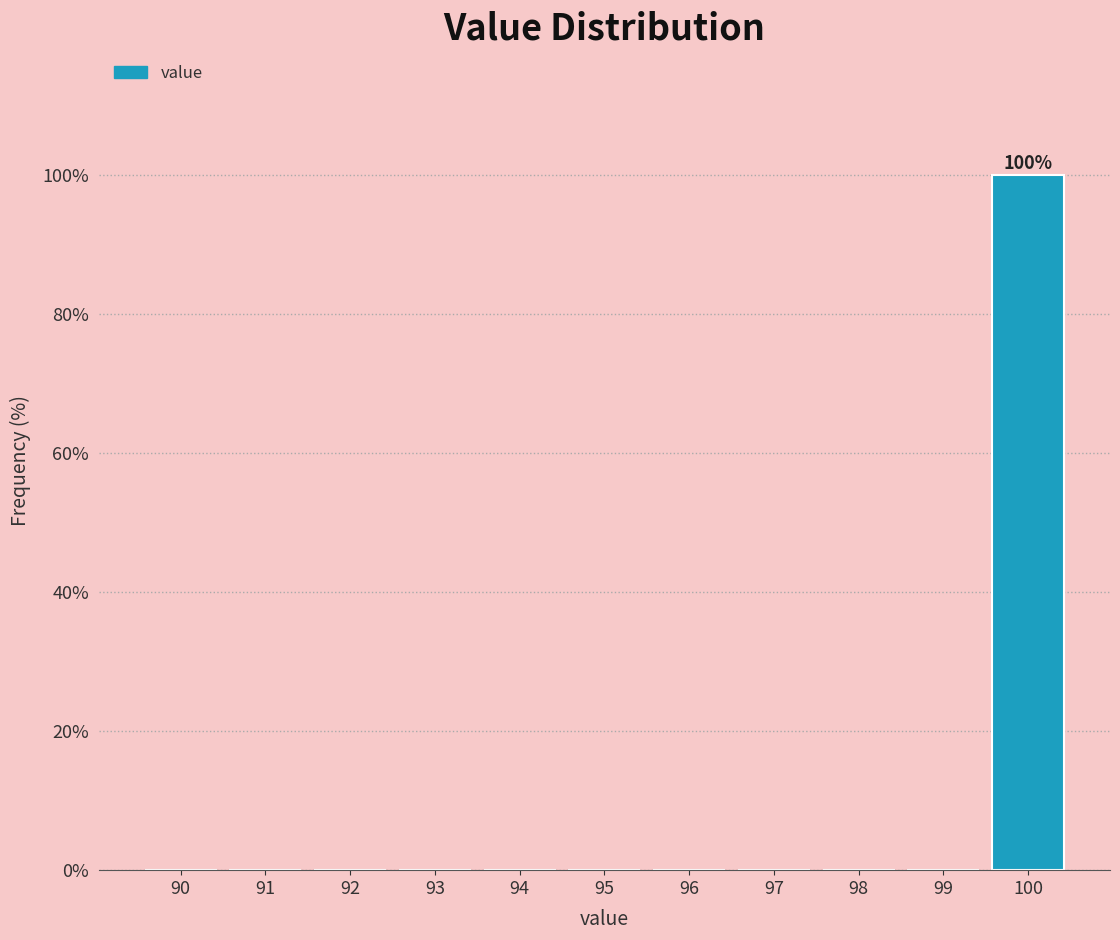

Reading left to right, transcribe all the data shown in this chart.

90=0	91=0	92=0	93=0	94=0	95=0	96=0	97=0	98=0	99=0	100=100